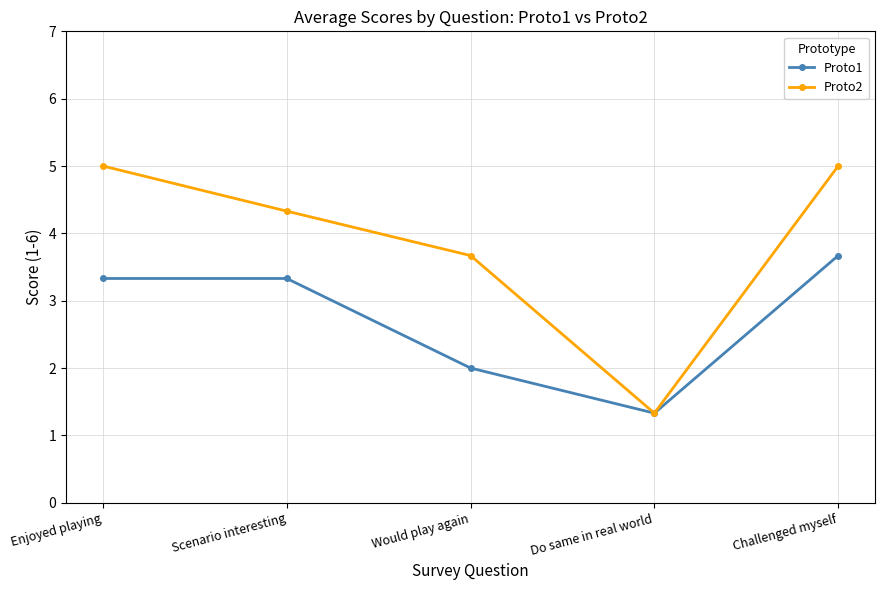

Count the number of categories in the chart.

5